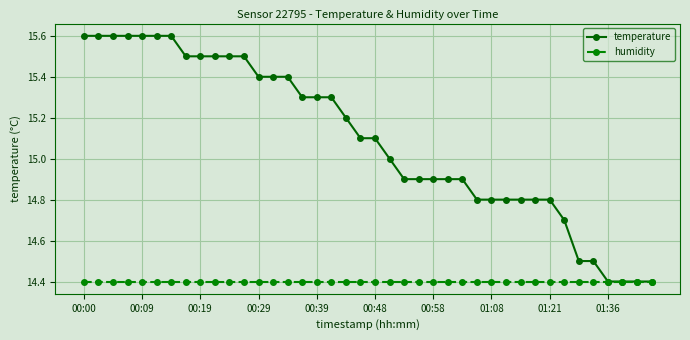

What is the minimum value for temperature?

14.4